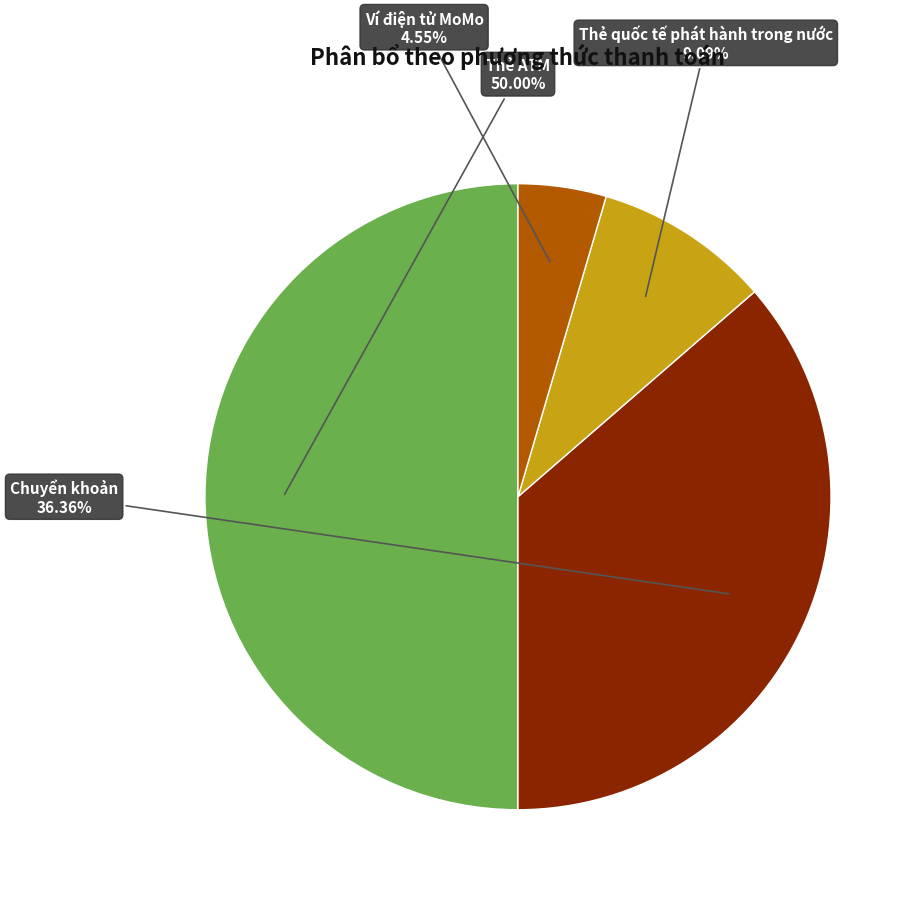

To the nearest percent, what percentage of the pie is Ví điện tử MoMo?

5%